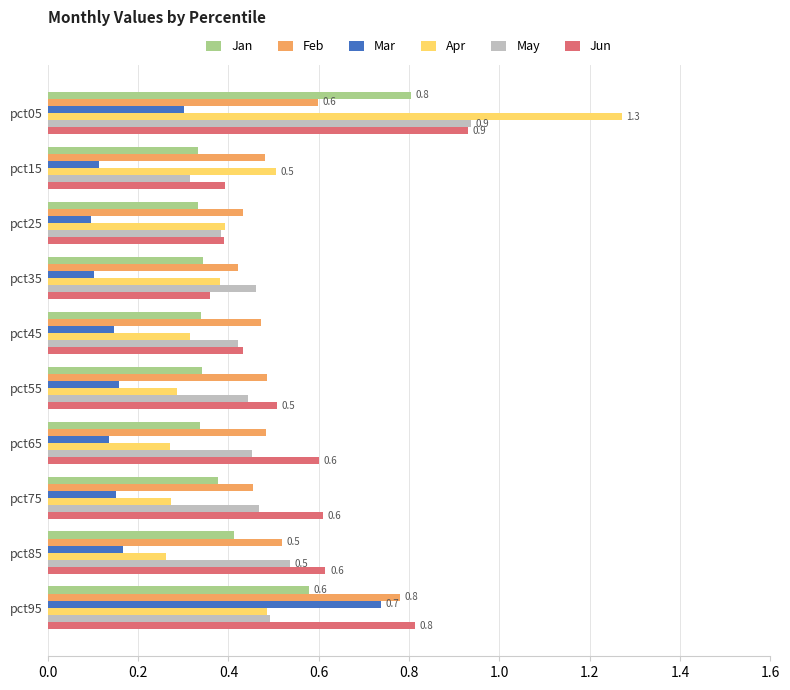

Is the value of Jan at pct35 greater than the value of Feb at pct95?

No